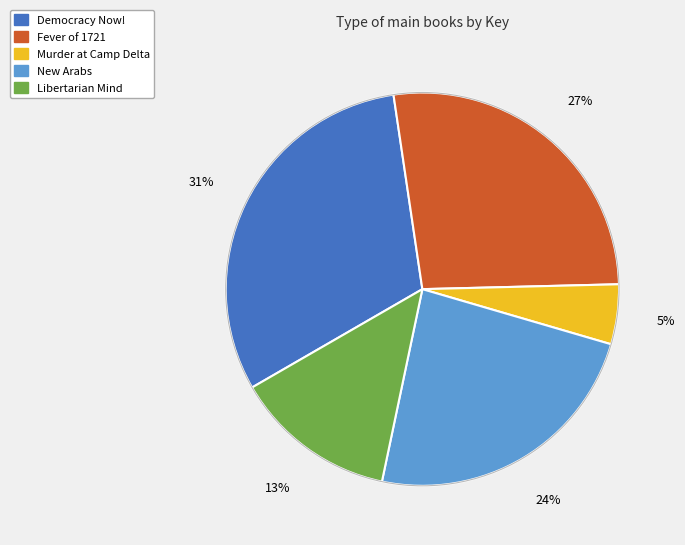

Count the number of slices in the pie.

5